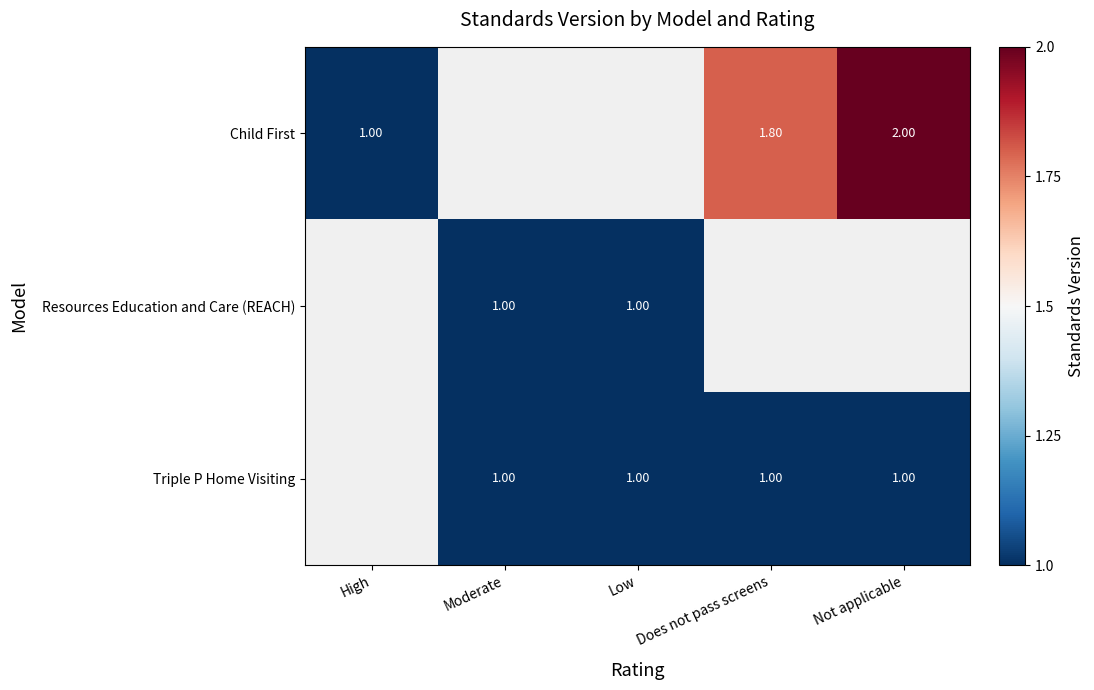

What is the sum of the Triple P Home Visiting values at Low and Does not pass screens?

2.0